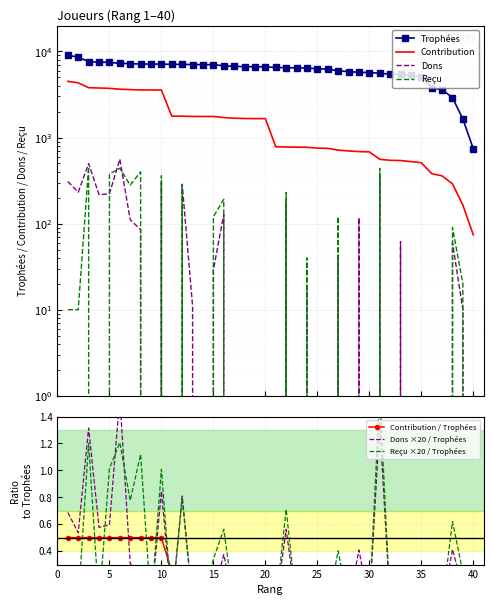

True or false: Trophées has a value of 6832 at 16.

True